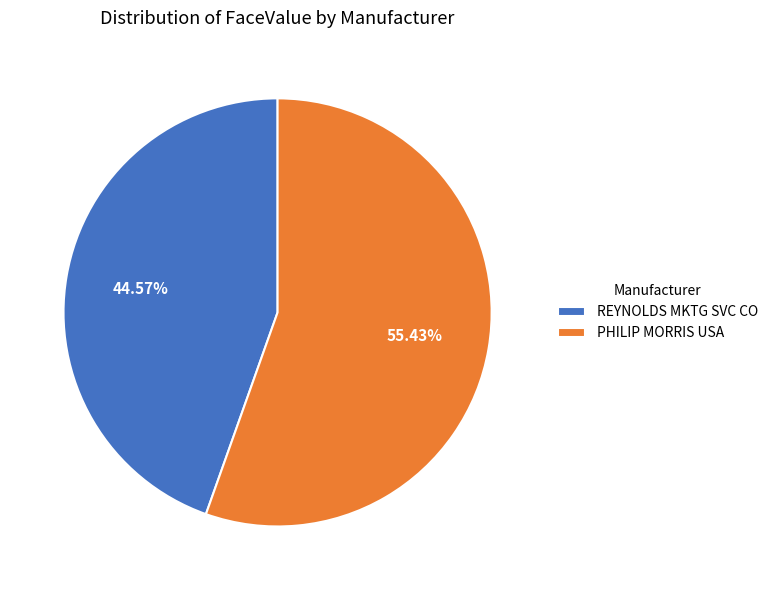

What is the smallest slice in the pie chart?

REYNOLDS MKTG SVC CO